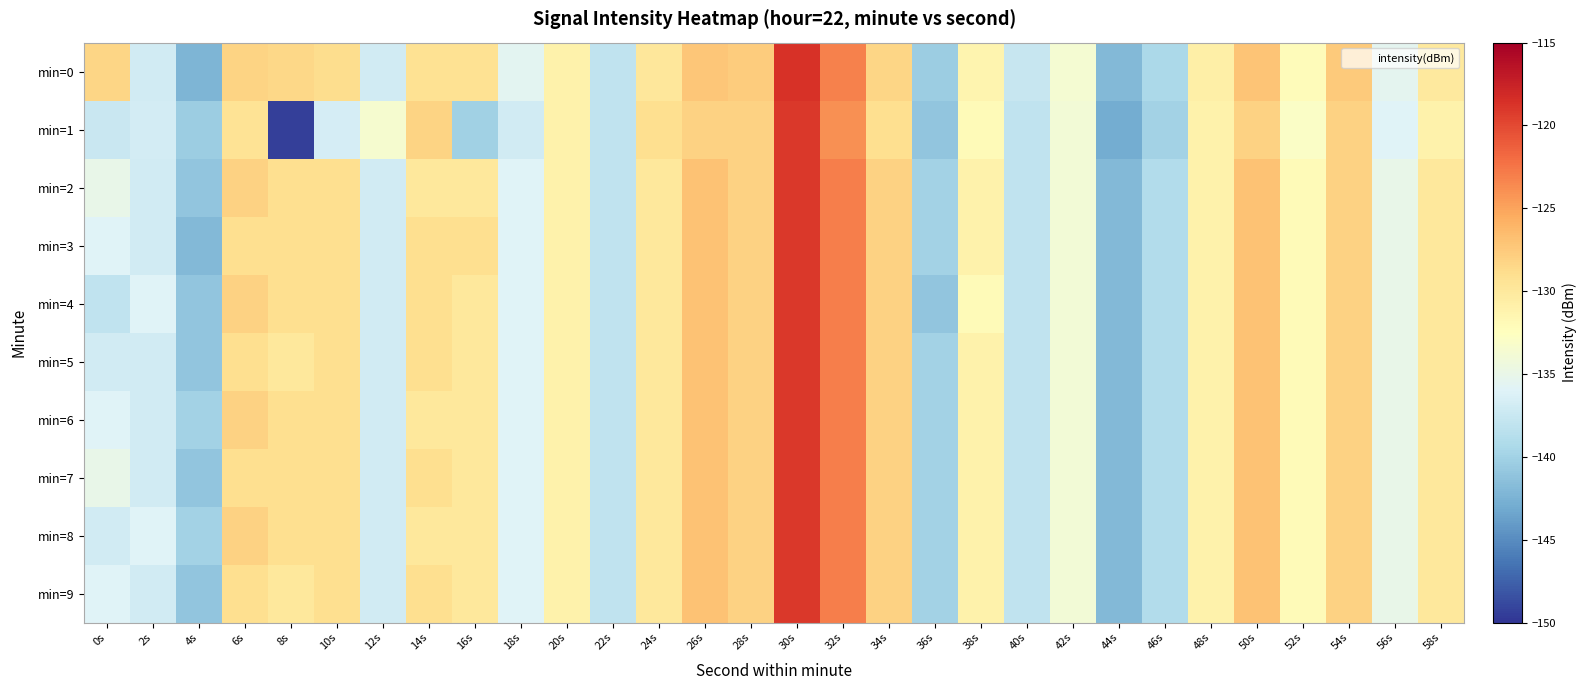

Reading left to right, transcribe all the data shown in this chart.

min=0: 0s=-128.4	2s=-136.9	4s=-142.3	6s=-128.2	8s=-128.5	10s=-128.9	12s=-137.0	14s=-129.3	16s=-129.3	18s=-135.6	20s=-131.0	22s=-138.0	24s=-129.8	26s=-127.3	28s=-127.7	30s=-118.6	32s=-123.1	34s=-128.4	36s=-140.4	38s=-131.4	40s=-137.6	42s=-133.7	44s=-142.0	46s=-139.4	48s=-130.8	50s=-127.1	52s=-132.2	54s=-127.6	56s=-135.4	58s=-130.1
min=1: 0s=-137.5	2s=-136.7	4s=-140.4	6s=-129.5	8s=-149.4	10s=-136.7	12s=-133.6	14s=-128.2	16s=-140.0	18s=-136.9	20s=-131.0	22s=-138.0	24s=-129.0	26s=-128.0	28s=-128.0	30s=-119.0	32s=-124.0	34s=-129.0	36s=-141.0	38s=-132.0	40s=-138.0	42s=-134.0	44s=-143.0	46s=-140.0	48s=-131.0	50s=-128.0	52s=-133.0	54s=-128.0	56s=-136.0	58s=-131.0
min=2: 0s=-135.0	2s=-137.0	4s=-141.0	6s=-128.0	8s=-129.0	10s=-129.0	12s=-137.0	14s=-130.0	16s=-130.0	18s=-136.0	20s=-131.0	22s=-138.0	24s=-130.0	26s=-127.0	28s=-128.0	30s=-119.0	32s=-123.0	34s=-128.0	36s=-140.0	38s=-131.0	40s=-138.0	42s=-134.0	44s=-142.0	46s=-139.0	48s=-131.0	50s=-127.0	52s=-132.0	54s=-128.0	56s=-135.0	58s=-130.0
min=3: 0s=-136.0	2s=-137.0	4s=-142.0	6s=-129.0	8s=-129.0	10s=-129.0	12s=-137.0	14s=-129.0	16s=-129.0	18s=-136.0	20s=-131.0	22s=-138.0	24s=-130.0	26s=-127.0	28s=-128.0	30s=-119.0	32s=-123.0	34s=-128.0	36s=-140.0	38s=-131.0	40s=-138.0	42s=-134.0	44s=-142.0	46s=-139.0	48s=-131.0	50s=-127.0	52s=-132.0	54s=-128.0	56s=-135.0	58s=-130.0
min=4: 0s=-138.0	2s=-136.0	4s=-141.0	6s=-128.0	8s=-129.0	10s=-129.0	12s=-137.0	14s=-129.0	16s=-130.0	18s=-136.0	20s=-131.0	22s=-138.0	24s=-130.0	26s=-127.0	28s=-128.0	30s=-119.0	32s=-123.0	34s=-128.0	36s=-141.0	38s=-132.0	40s=-138.0	42s=-134.0	44s=-142.0	46s=-139.0	48s=-131.0	50s=-127.0	52s=-132.0	54s=-128.0	56s=-135.0	58s=-130.0
min=5: 0s=-137.0	2s=-137.0	4s=-141.0	6s=-129.0	8s=-130.0	10s=-129.0	12s=-137.0	14s=-129.0	16s=-130.0	18s=-136.0	20s=-131.0	22s=-138.0	24s=-130.0	26s=-127.0	28s=-128.0	30s=-119.0	32s=-123.0	34s=-128.0	36s=-140.0	38s=-131.0	40s=-138.0	42s=-134.0	44s=-142.0	46s=-139.0	48s=-131.0	50s=-127.0	52s=-132.0	54s=-128.0	56s=-135.0	58s=-130.0
min=6: 0s=-136.0	2s=-137.0	4s=-140.0	6s=-128.0	8s=-129.0	10s=-129.0	12s=-137.0	14s=-130.0	16s=-130.0	18s=-136.0	20s=-131.0	22s=-138.0	24s=-130.0	26s=-127.0	28s=-128.0	30s=-119.0	32s=-123.0	34s=-128.0	36s=-140.0	38s=-131.0	40s=-138.0	42s=-134.0	44s=-142.0	46s=-139.0	48s=-131.0	50s=-127.0	52s=-132.0	54s=-128.0	56s=-135.0	58s=-130.0
min=7: 0s=-135.0	2s=-137.0	4s=-141.0	6s=-129.0	8s=-129.0	10s=-129.0	12s=-137.0	14s=-129.0	16s=-130.0	18s=-136.0	20s=-131.0	22s=-138.0	24s=-130.0	26s=-127.0	28s=-128.0	30s=-119.0	32s=-123.0	34s=-128.0	36s=-140.0	38s=-131.0	40s=-138.0	42s=-134.0	44s=-142.0	46s=-139.0	48s=-131.0	50s=-127.0	52s=-132.0	54s=-128.0	56s=-135.0	58s=-130.0
min=8: 0s=-137.0	2s=-136.0	4s=-140.0	6s=-128.0	8s=-129.0	10s=-129.0	12s=-137.0	14s=-130.0	16s=-130.0	18s=-136.0	20s=-131.0	22s=-138.0	24s=-130.0	26s=-127.0	28s=-128.0	30s=-119.0	32s=-123.0	34s=-128.0	36s=-140.0	38s=-131.0	40s=-138.0	42s=-134.0	44s=-142.0	46s=-139.0	48s=-131.0	50s=-127.0	52s=-132.0	54s=-128.0	56s=-135.0	58s=-130.0
min=9: 0s=-136.0	2s=-137.0	4s=-141.0	6s=-129.0	8s=-130.0	10s=-129.0	12s=-137.0	14s=-129.0	16s=-130.0	18s=-136.0	20s=-131.0	22s=-138.0	24s=-130.0	26s=-127.0	28s=-128.0	30s=-119.0	32s=-123.0	34s=-128.0	36s=-140.0	38s=-131.0	40s=-138.0	42s=-134.0	44s=-142.0	46s=-139.0	48s=-131.0	50s=-127.0	52s=-132.0	54s=-128.0	56s=-135.0	58s=-130.0